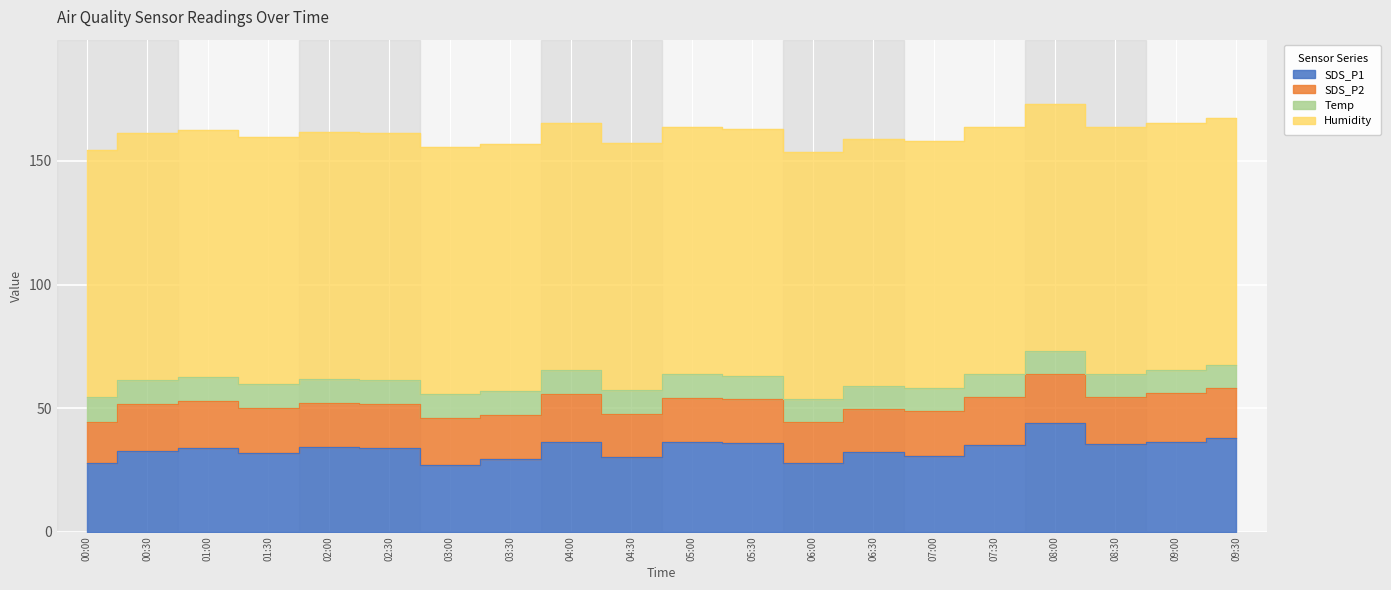

Which series has the largest range (max minus min)?

SDS_P1